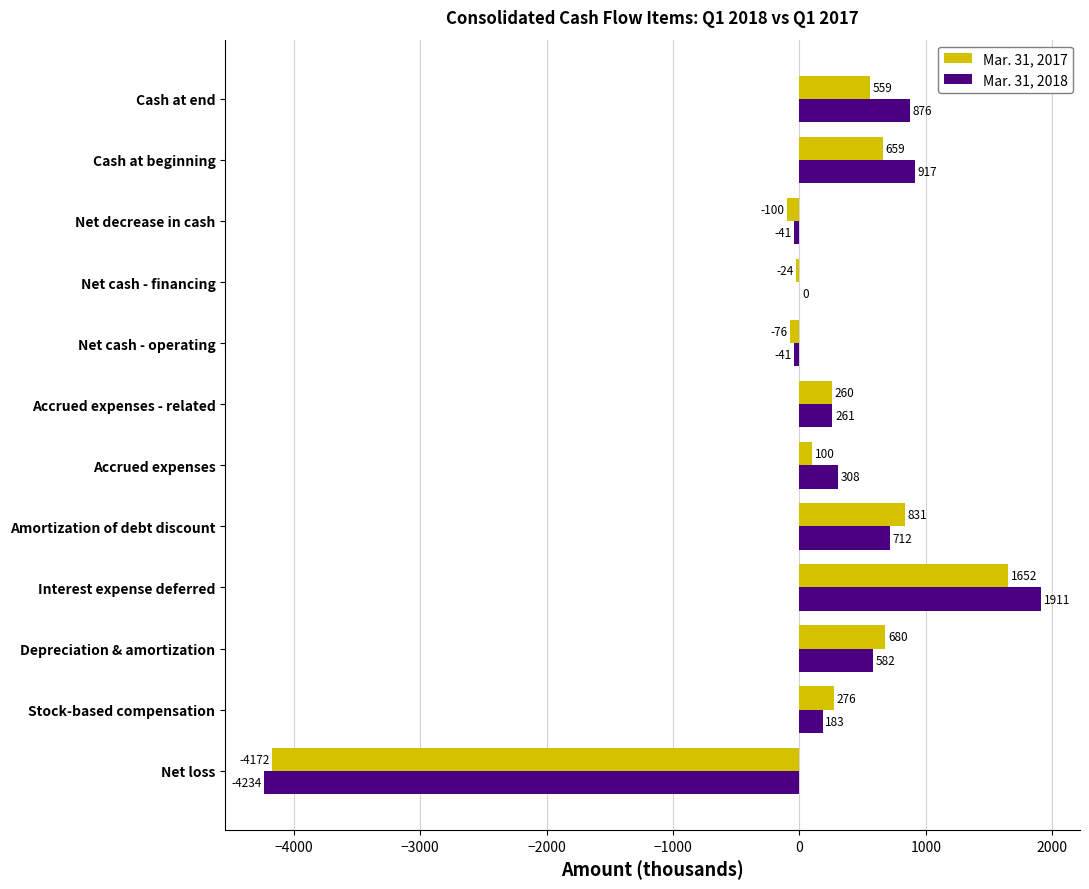

Which category has the highest value in the Mar. 31, 2018 series?

Interest expense deferred